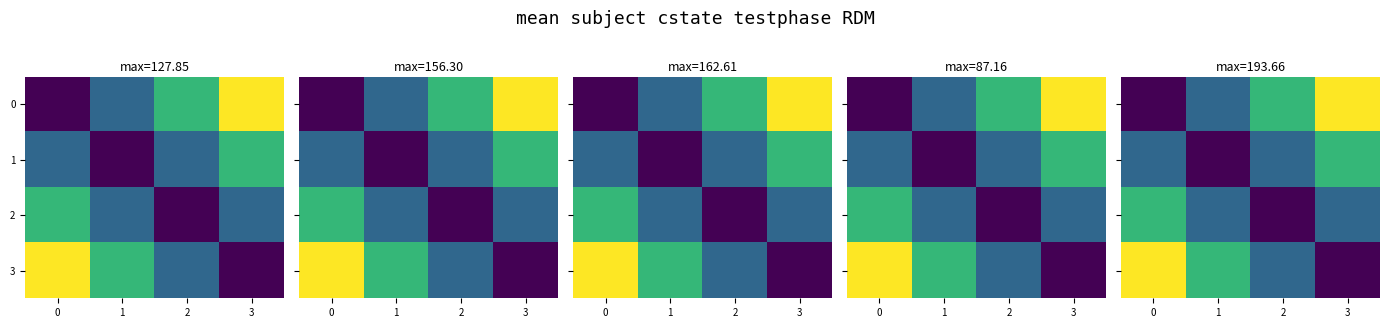

Read the 1 value at 2.

51.6